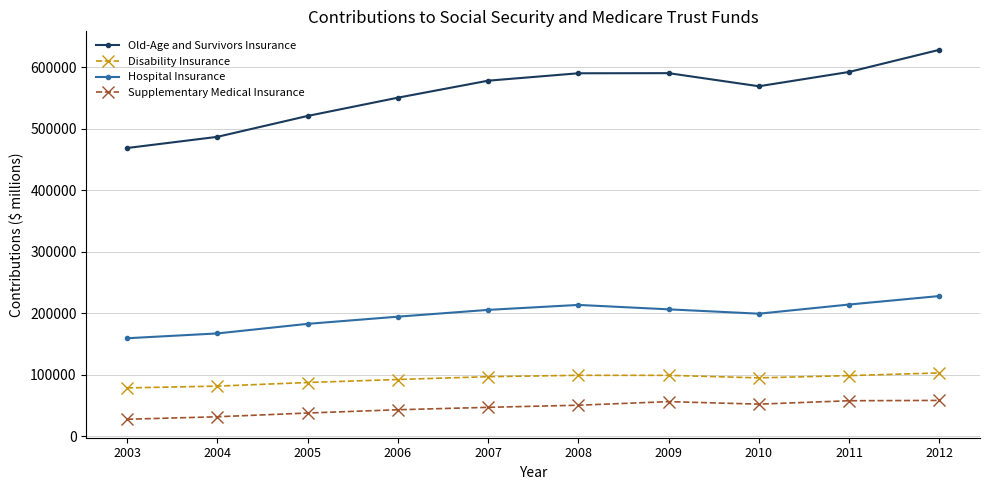

How many lines are shown in the chart?

4